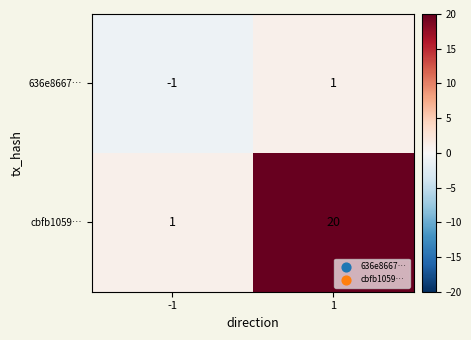

At 1, list the series in order from largest to smallest.

cbfb1059…, 636e8667…